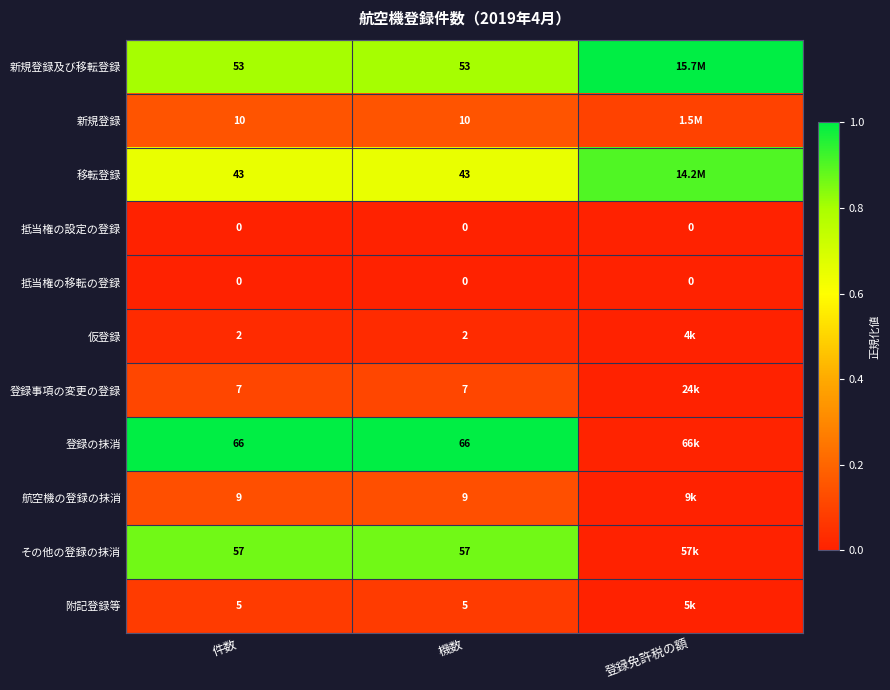

At 件数, list the series in order from largest to smallest.

登録の抹消, その他の登録の抹消, 新規登録及び移転登録, 移転登録, 新規登録, 航空機の登録の抹消, 登録事項の変更の登録, 附記登録等, 仮登録, 抵当権の設定の登録, 抵当権の移転の登録